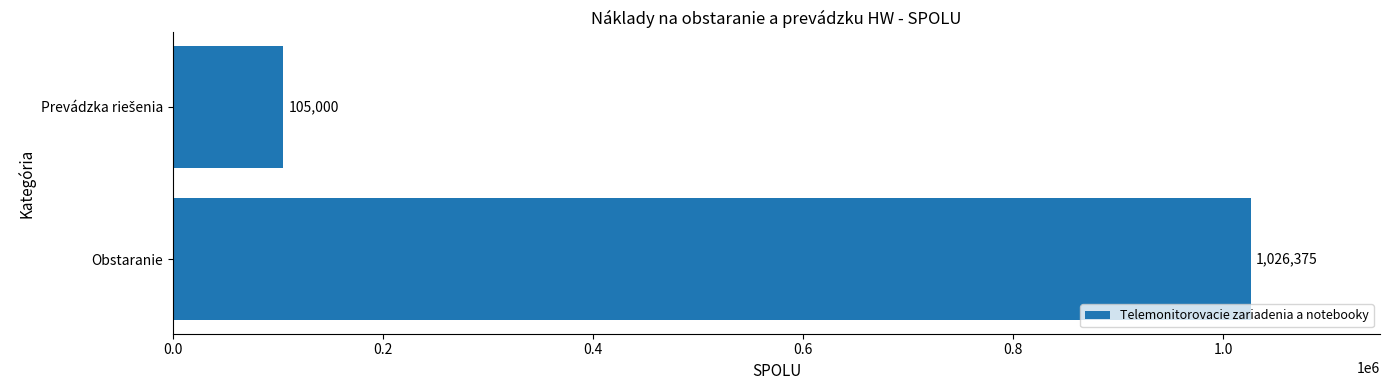

What is the minimum value shown in the chart?

105000.0